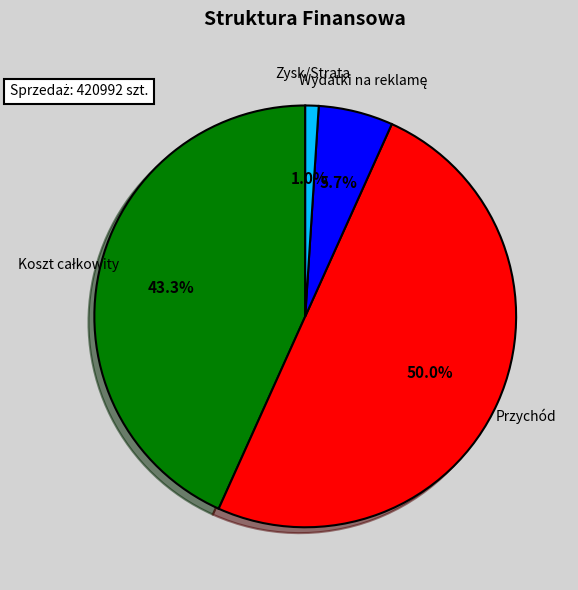

Which slice is the smallest?

Zysk/Strata